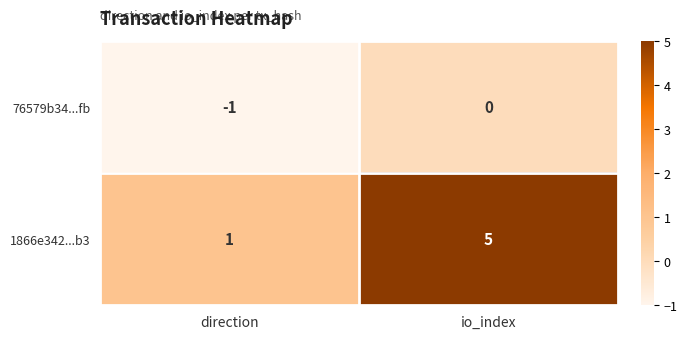

How many series are shown in this chart?

2